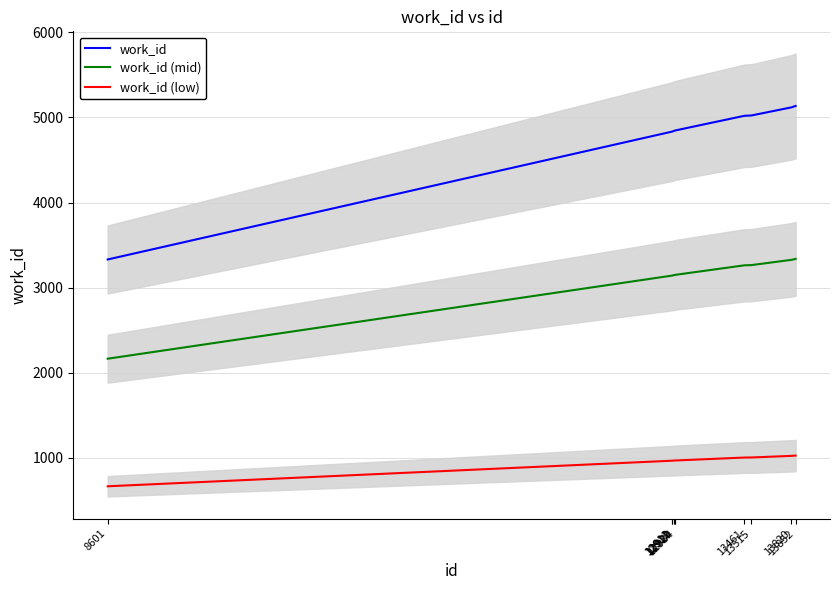

Reading left to right, extract all data points from this chart.

work_id: 8601=3331.0	12911=4834.0	12912=4835.0	12920=4840.0	12929=4844.0	12934=4847.0	13461=5019.0	13515=5023.0	13820=5118.0	13852=5135.0
work_id (mid): 8601=2165.2	12911=3142.1	12912=3142.8	12920=3146.0	12929=3148.6	12934=3150.6	13461=3262.3	13515=3265.0	13820=3326.7	13852=3337.8
work_id (low): 8601=666.2	12911=966.8	12912=967.0	12920=968.0	12929=968.8	12934=969.4	13461=1003.8	13515=1004.6	13820=1023.6	13852=1027.0